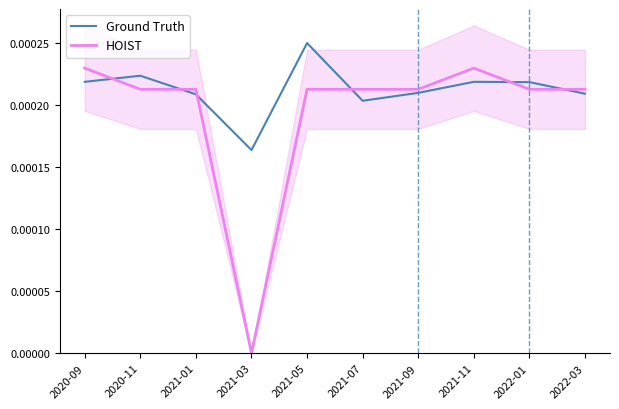

Which series has the widest spread of values?

HOIST